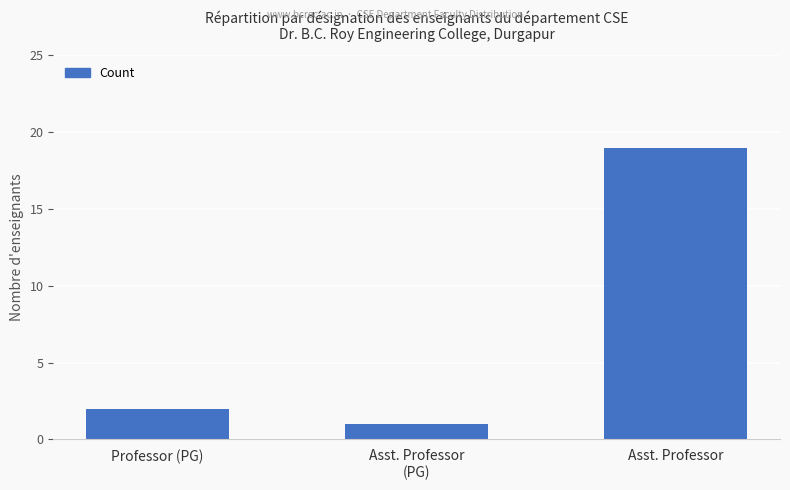

List the labels in order of value, largest first.

Asst. Professor, Professor (PG), Asst. Professor
(PG)